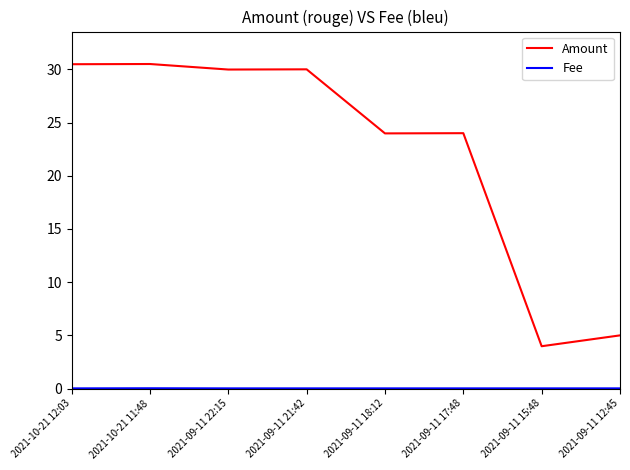

What is the total value across all series at 2021-09-11 18:12?

24.0